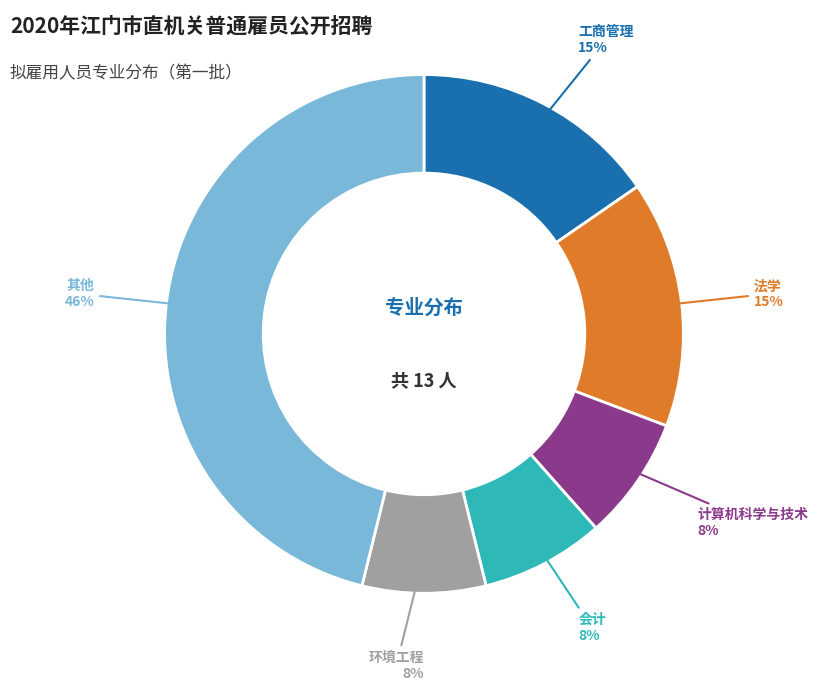

To the nearest percent, what is the difference between the largest and smallest slice percentages?

38%